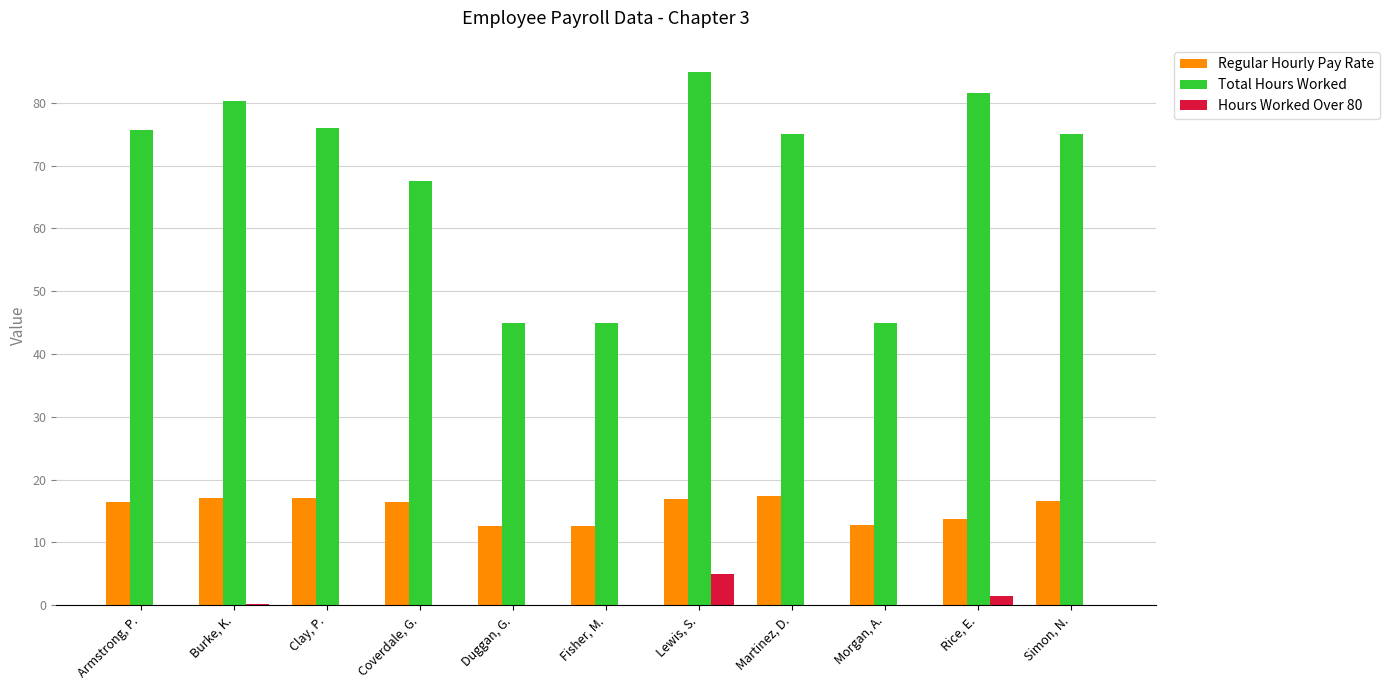

Does the chart contain stacked bars?

No